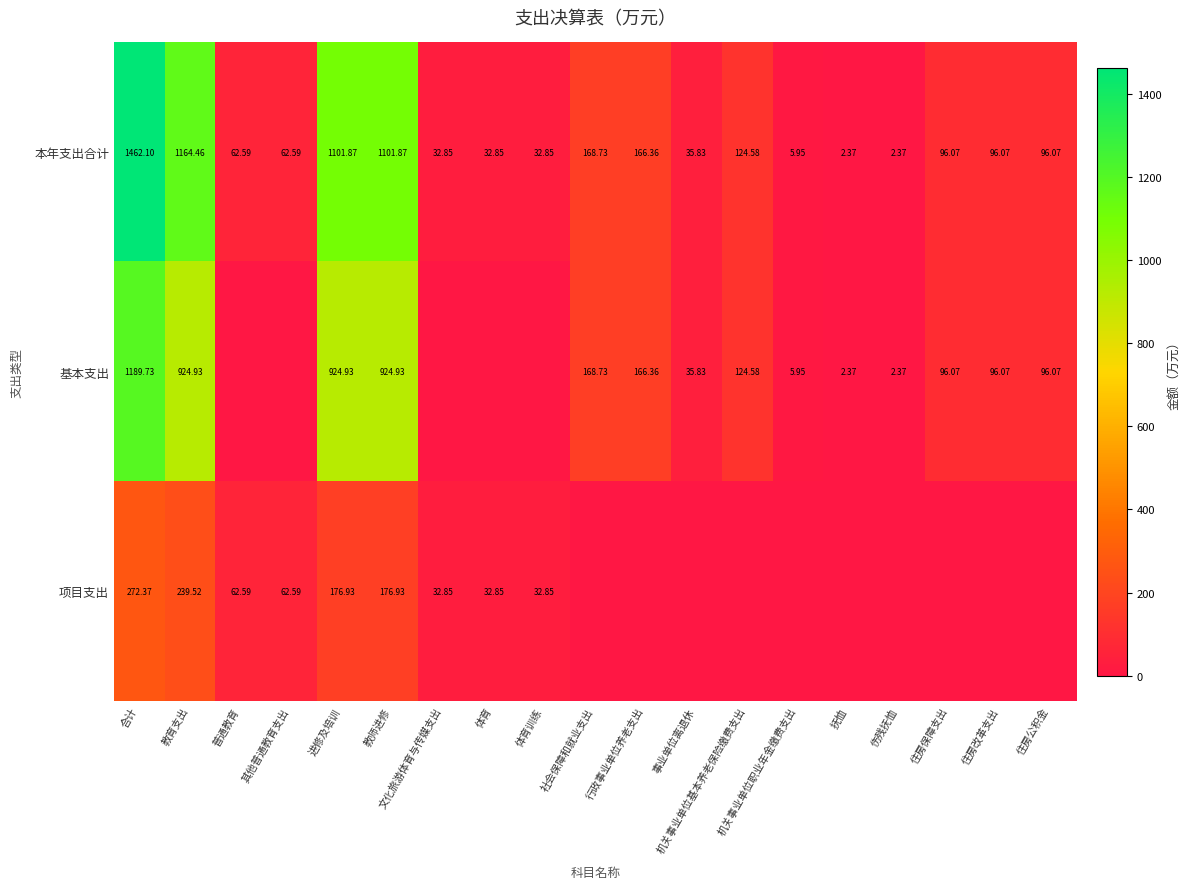

Rank the categories by 基本支出 value from lowest to highest.

普通教育, 其他普通教育支出, 文化旅游体育与传媒支出, 体育, 体育训练, 抚恤, 伤残抚恤, 机关事业单位职业年金缴费支出, 事业单位离退休, 住房保障支出, 住房改革支出, 住房公积金, 机关事业单位基本养老保险缴费支出, 行政事业单位养老支出, 社会保障和就业支出, 教育支出, 进修及培训, 教师进修, 合计